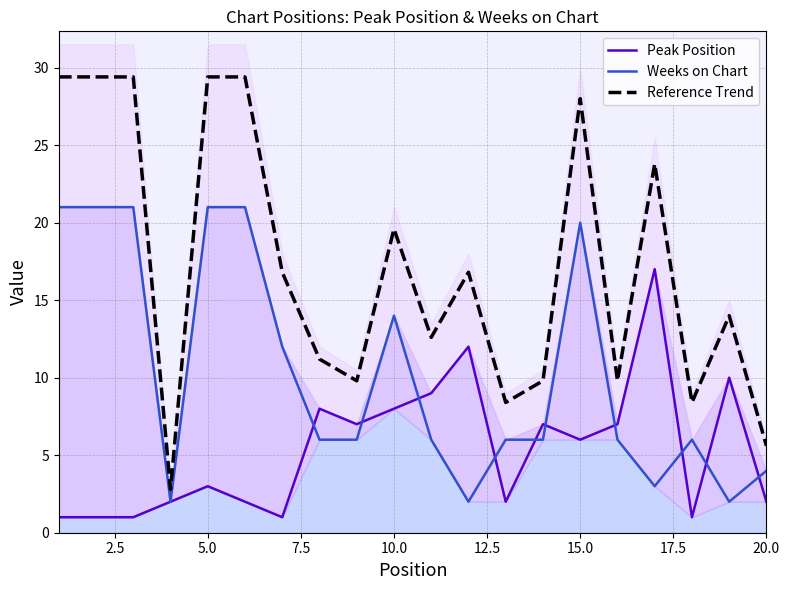

Reading right to left, extract all data points from this chart.

Peak Position: 2.0	10.0	1.0	17.0	7.0	6.0	7.0	2.0	12.0	9.0	8.0	7.0	8.0	1.0	2.0	3.0	2.0	1.0	1.0	1.0
Weeks on Chart: 4.0	2.0	6.0	3.0	6.0	20.0	6.0	6.0	2.0	6.0	14.0	6.0	6.0	12.0	21.0	21.0	2.0	21.0	21.0	21.0
Reference Trend: 5.6	14.0	8.4	23.8	9.8	28.0	9.8	8.4	16.8	12.6	19.6	9.8	11.2	16.8	29.4	29.4	2.8	29.4	29.4	29.4